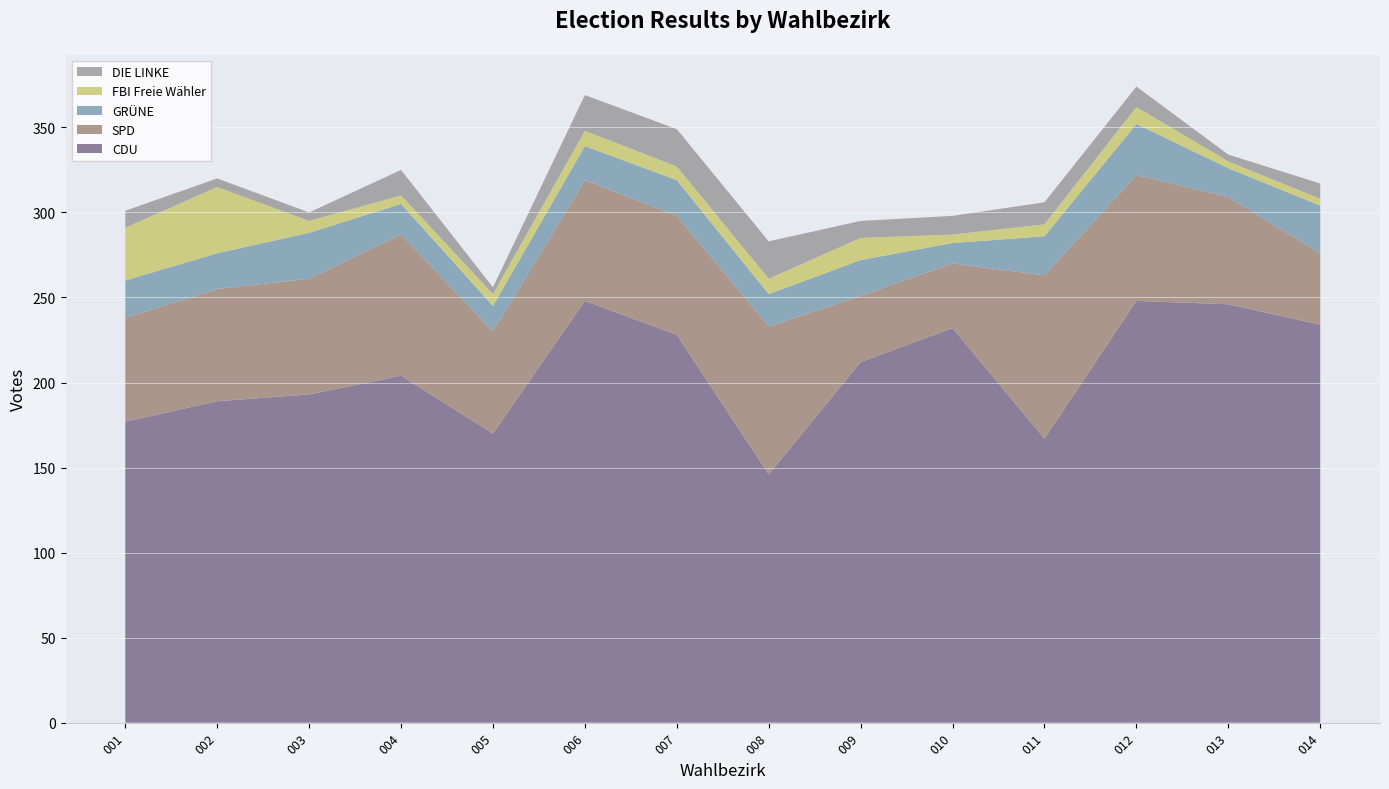

Reading right to left, list all the values displayed in this chart.

CDU: 234	246	248	167	232	212	146	228	248	170	204	193	189	177
SPD: 42	63	74	96	38	39	87	70	71	60	83	68	66	61
GRÜNE: 28	17	30	23	12	21	19	21	20	15	18	27	21	22
FBI Freie Wähler: 4	4	10	7	5	13	9	8	9	7	5	7	39	31
DIE LINKE: 9	4	12	13	11	10	22	22	21	4	15	5	5	10